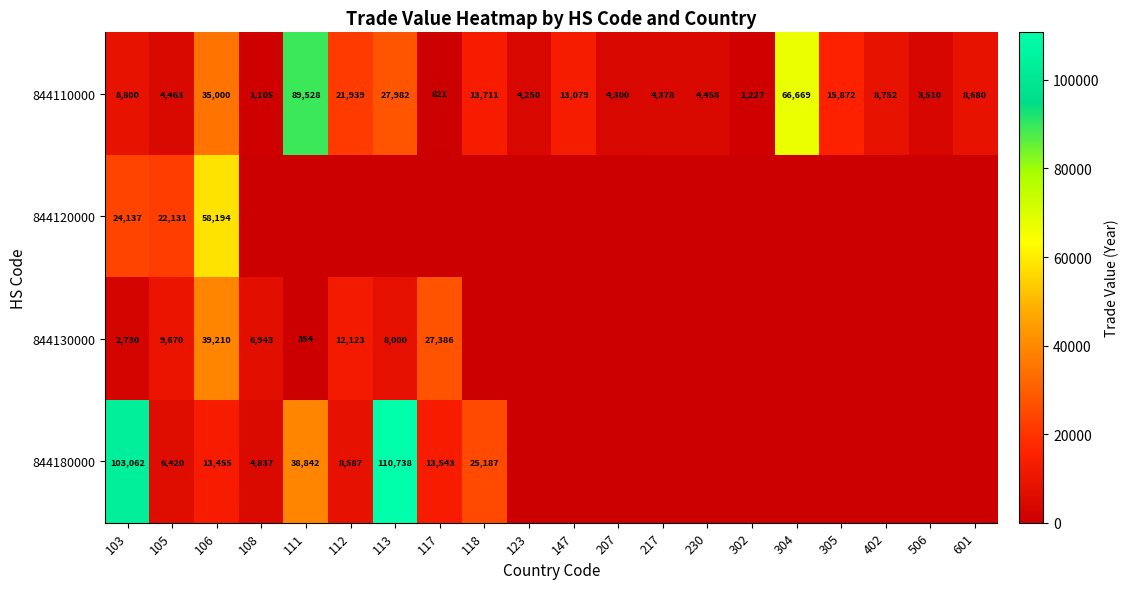

Is the value of 844180000 at 112 greater than the value of 844110000 at 601?

No